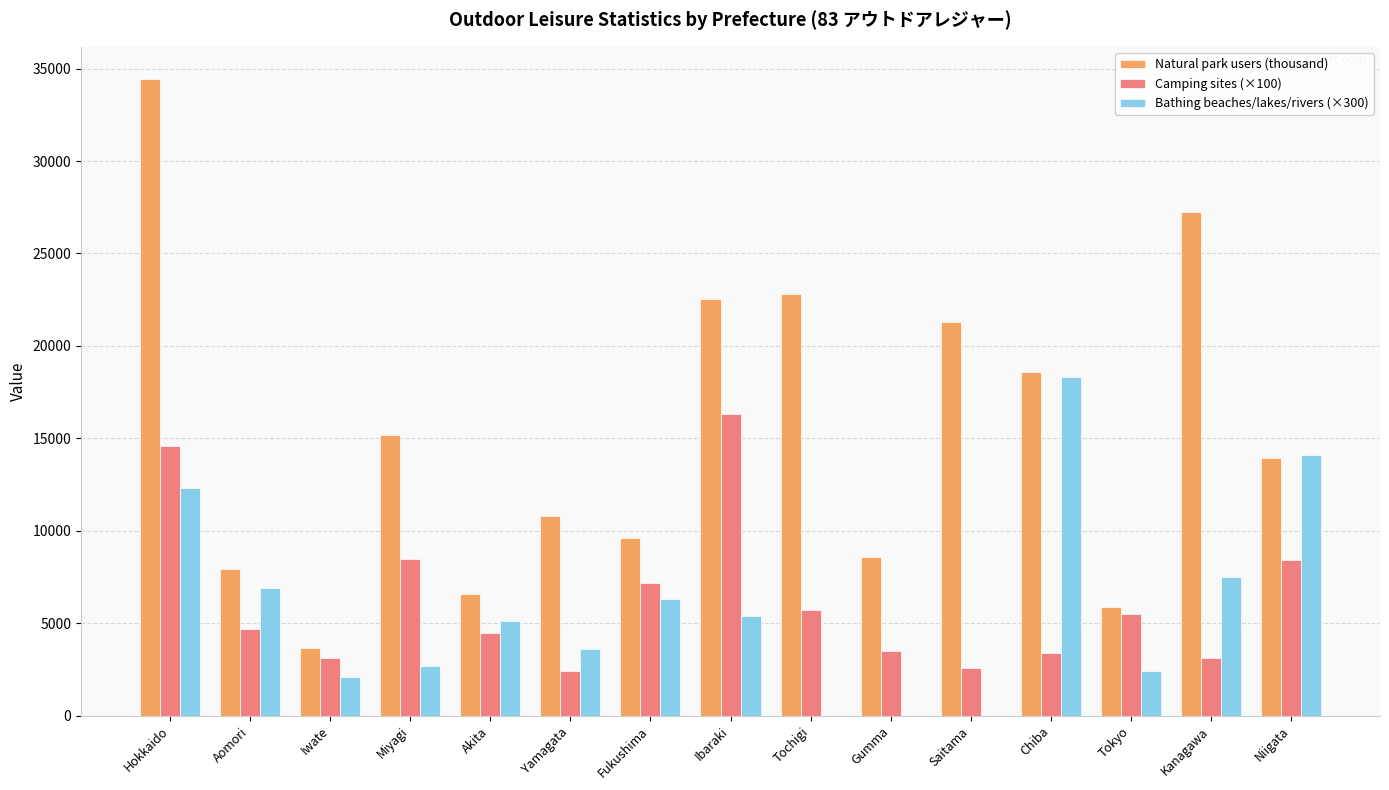

Which label corresponds to the largest value in the chart?

Hokkaido